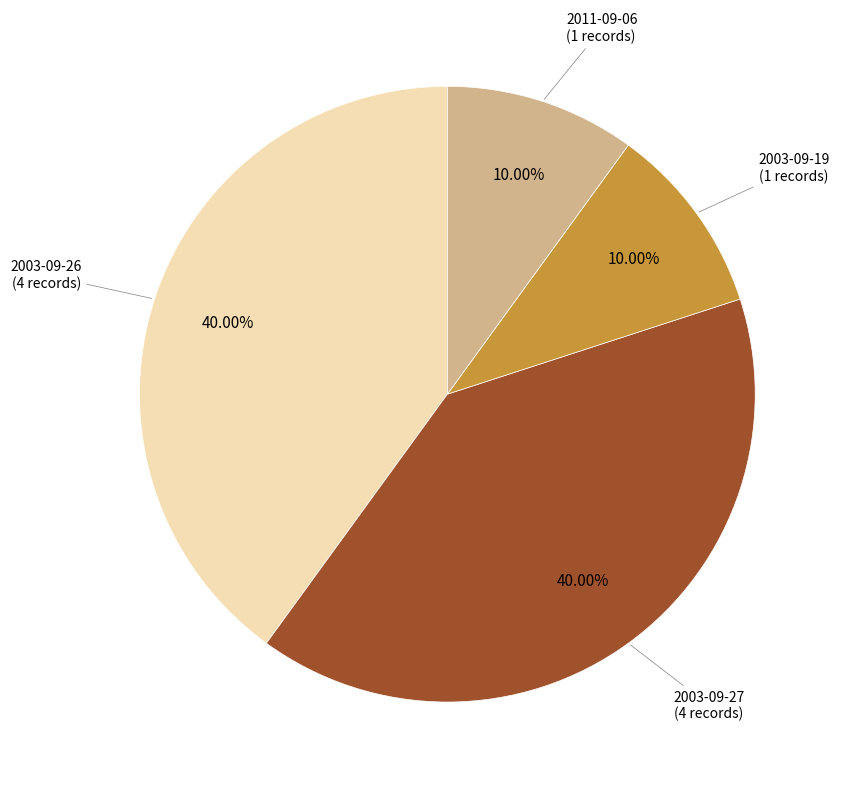

Is there any slice that represents more than half of the pie?

No